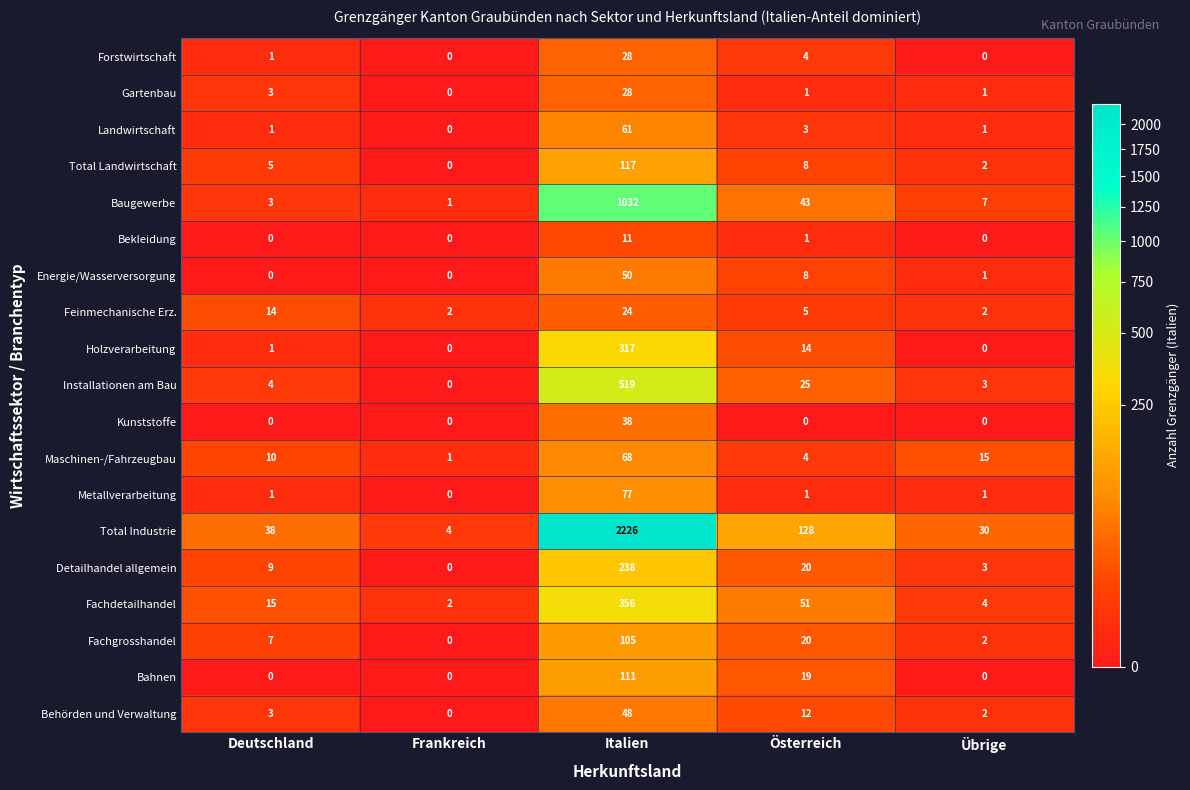

Which series changed the most between Deutschland and Frankreich?

Total Industrie